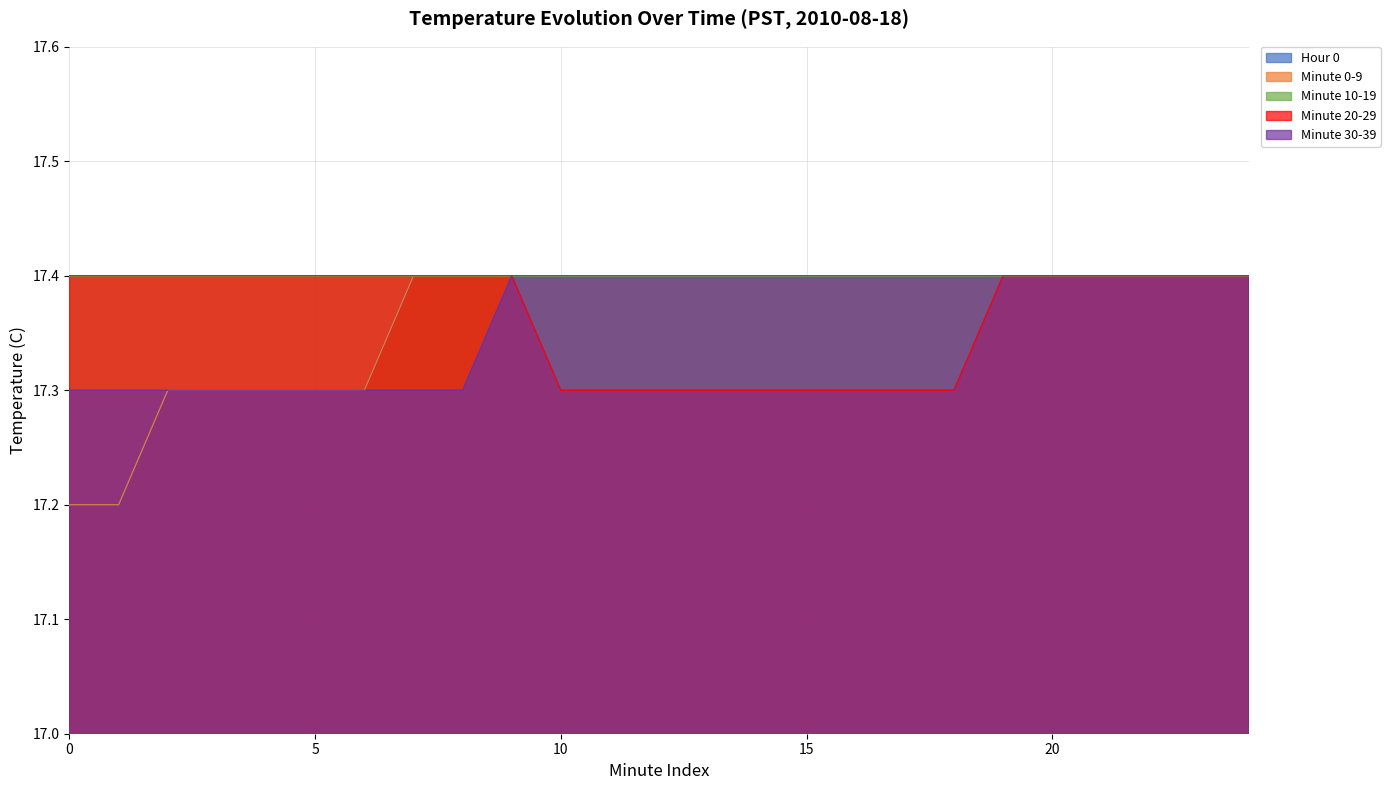

True or false: Minute 30-39 and Minute 0-9 cross at least once.

False